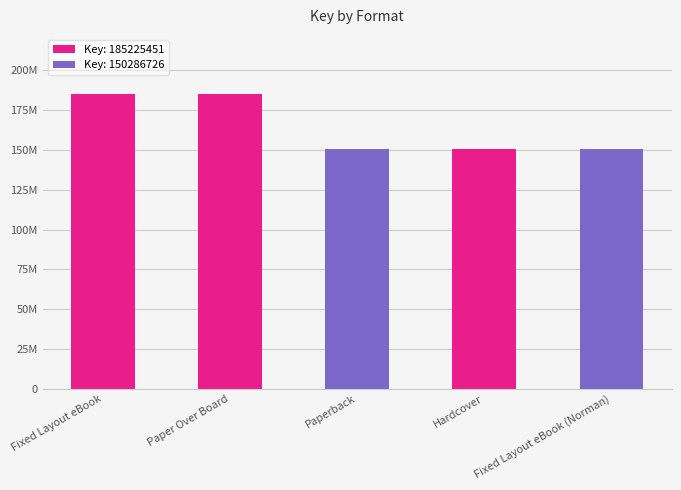

What is the change in value from Paper Over Board to Fixed Layout eBook (Norman)?

-34938725